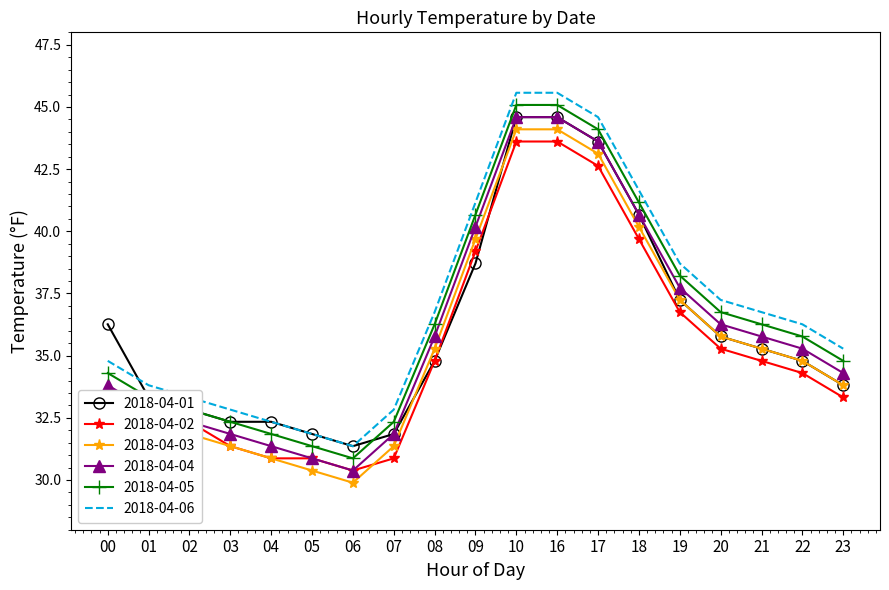

At how many categories does at least one series exceed 41?

5